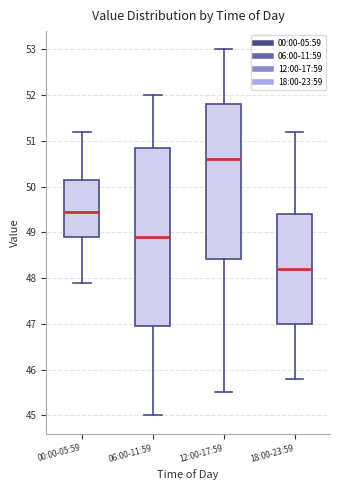

Which box's median line is the lowest?

18:00-23:59